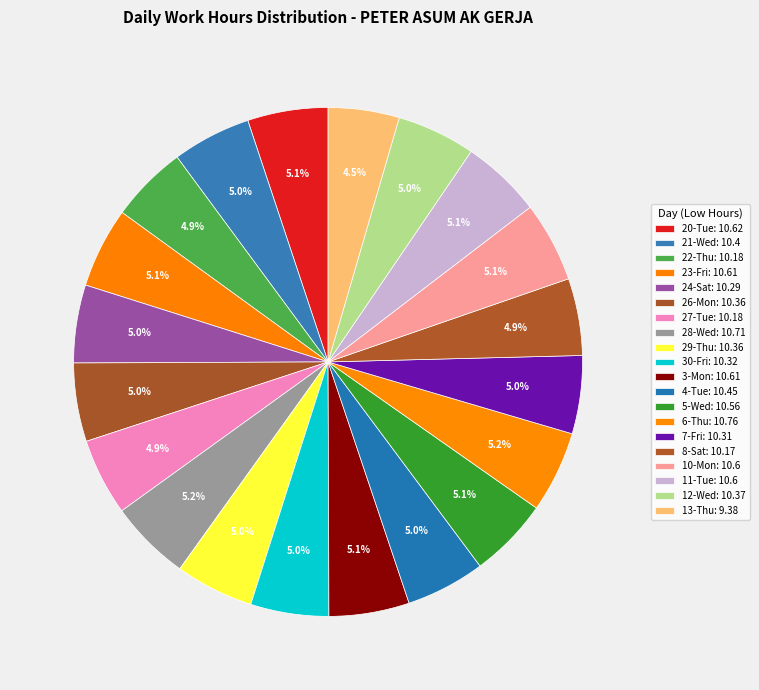

How many slices are in this pie chart?

20